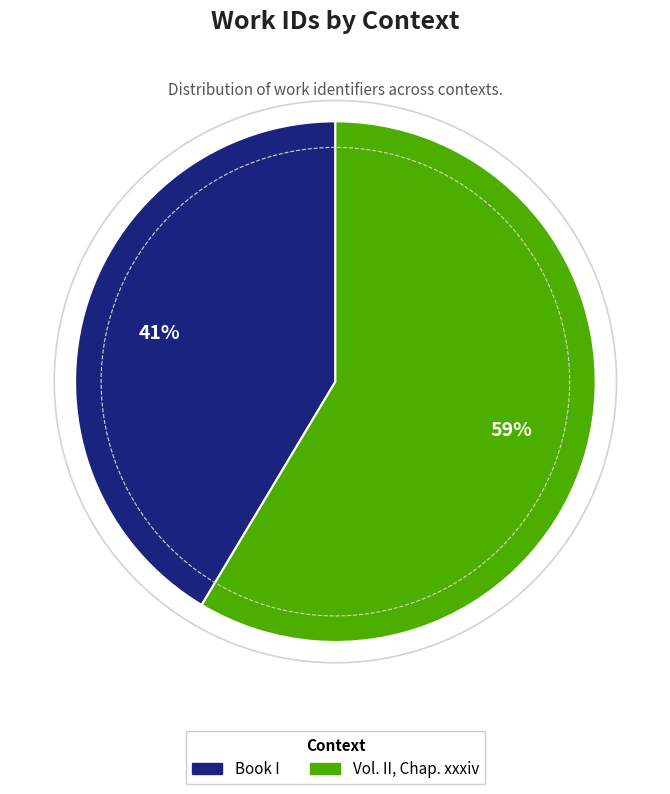

Between Book I and Vol. II, Chap. xxxiv, which is larger?

Vol. II, Chap. xxxiv